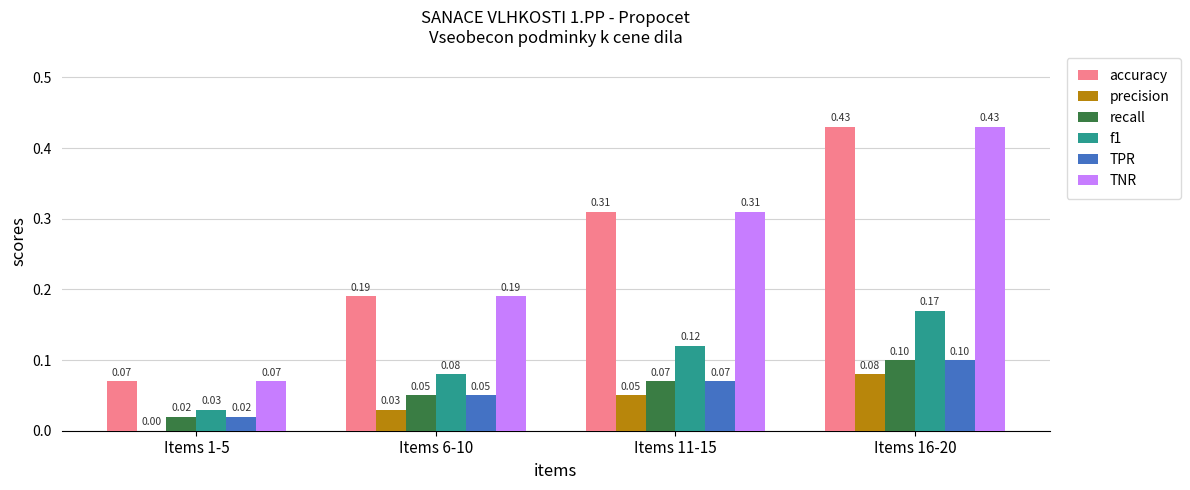

What is the sum of the accuracy values at Items 6-10 and Items 11-15?

0.5